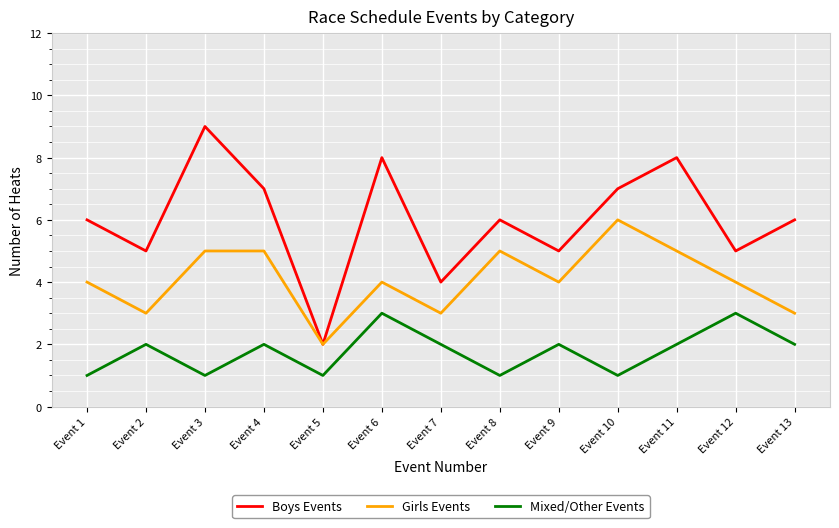

How many Boys Events values are between 5 and 7?

8